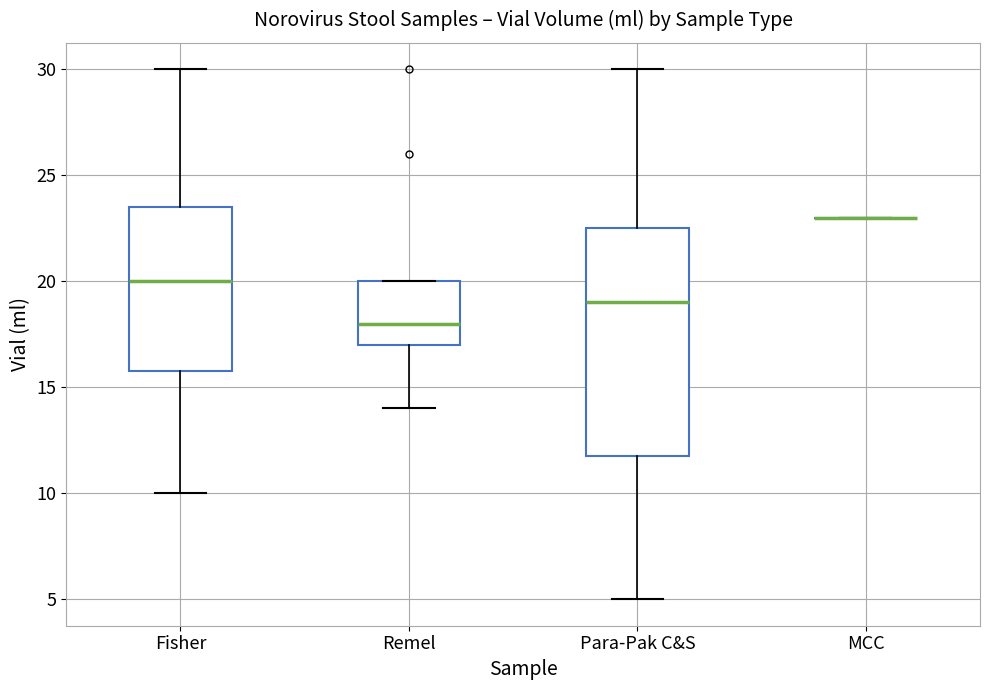

Reading left to right, read every box against the y-axis: the position of its median line, the range the box covers, and the ends of its whiskers. The values are not printed on the chart, so give them approximately, as read against the axis.

Fisher: median 20.0, box 16.0 to 23.5, whiskers 10.0 to 30.0
Remel: median 18.0, box 17.0 to 20.0, whiskers 14.0 to 20.0
Para-Pak C&S: median 19.0, box 12.0 to 22.5, whiskers 5.0 to 30.0
MCC: box collapsed to a line at 23.0, whiskers 23.0 to 23.0